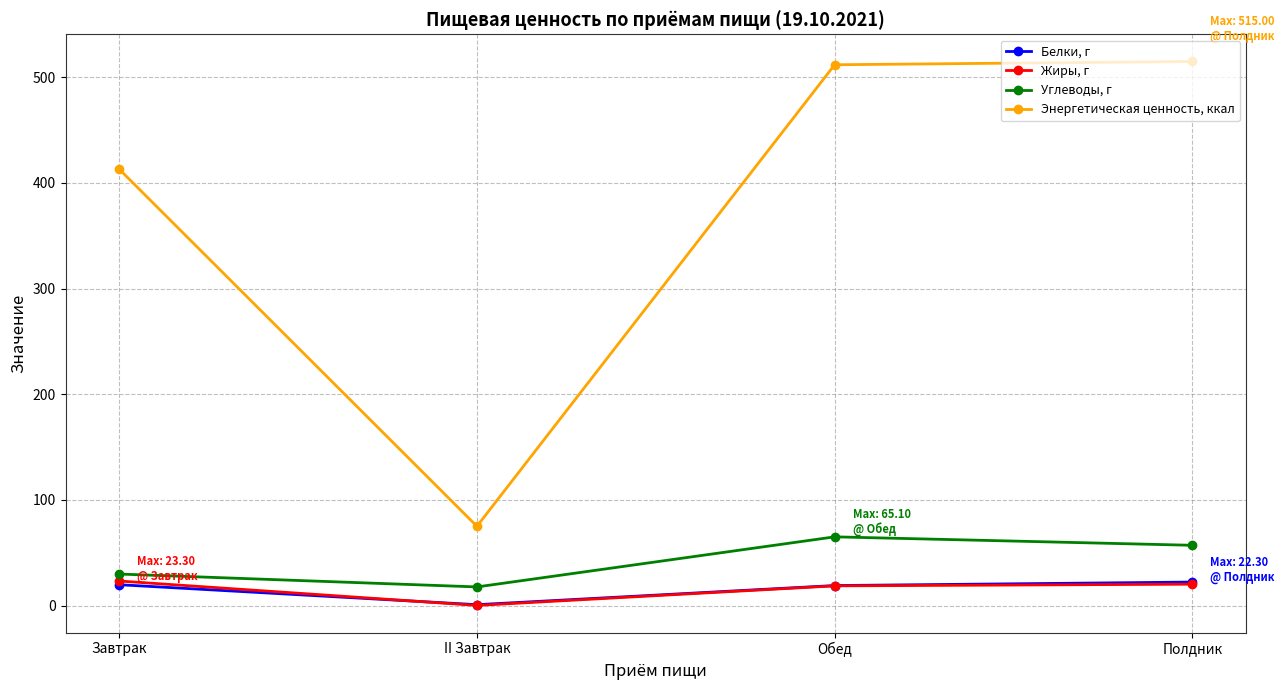

Rank the series by their maximum value, from highest to lowest.

Энергетическая ценность, ккал, Углеводы, г, Жиры, г, Белки, г